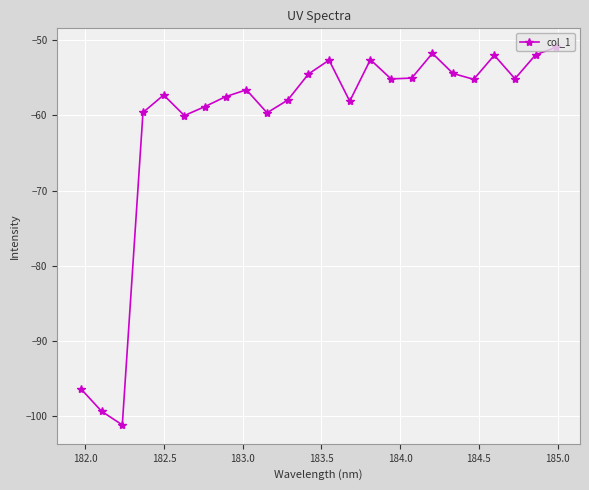

What is the minimum value shown in the chart?

-101.2